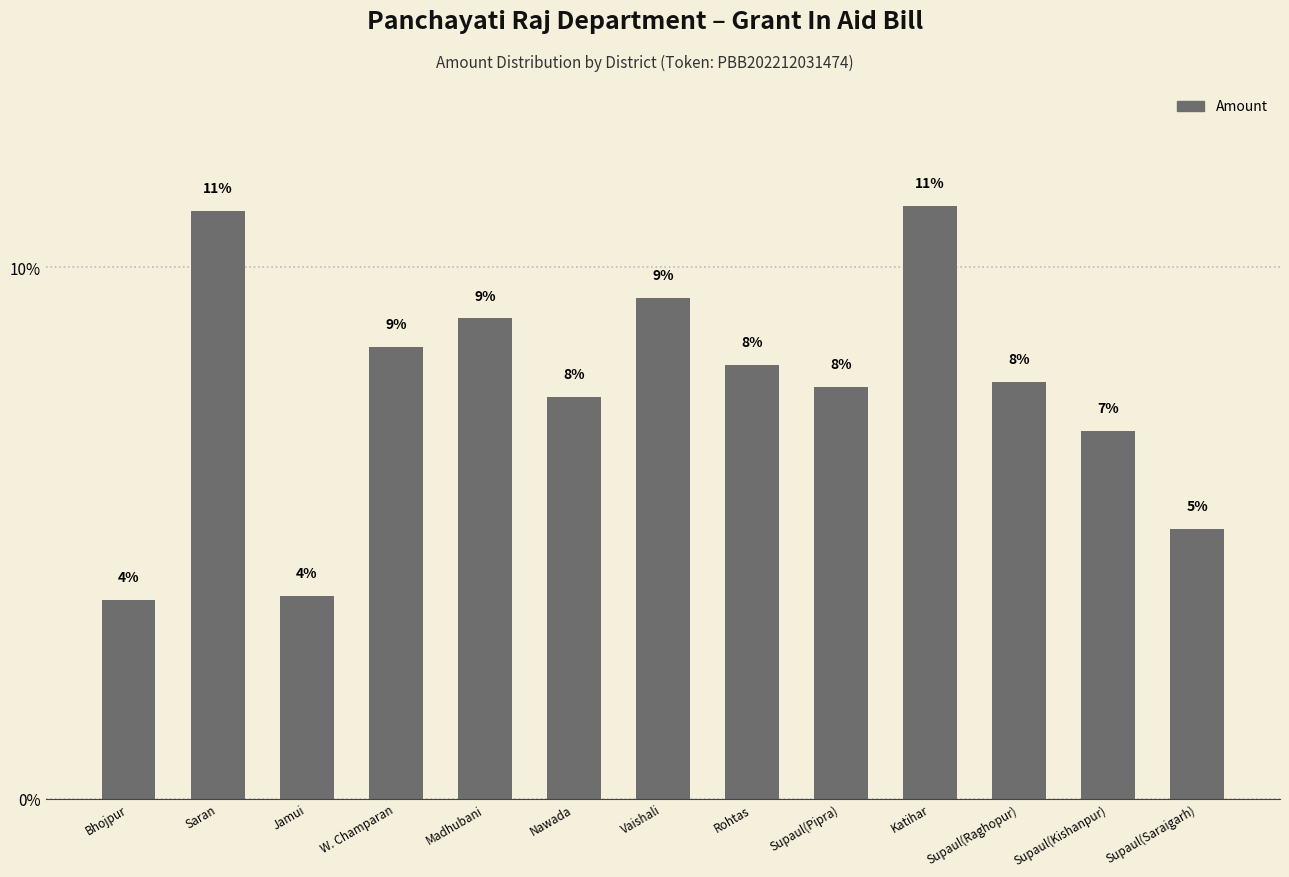

What is the difference between the values at Katihar and W. Champaran?

2.7